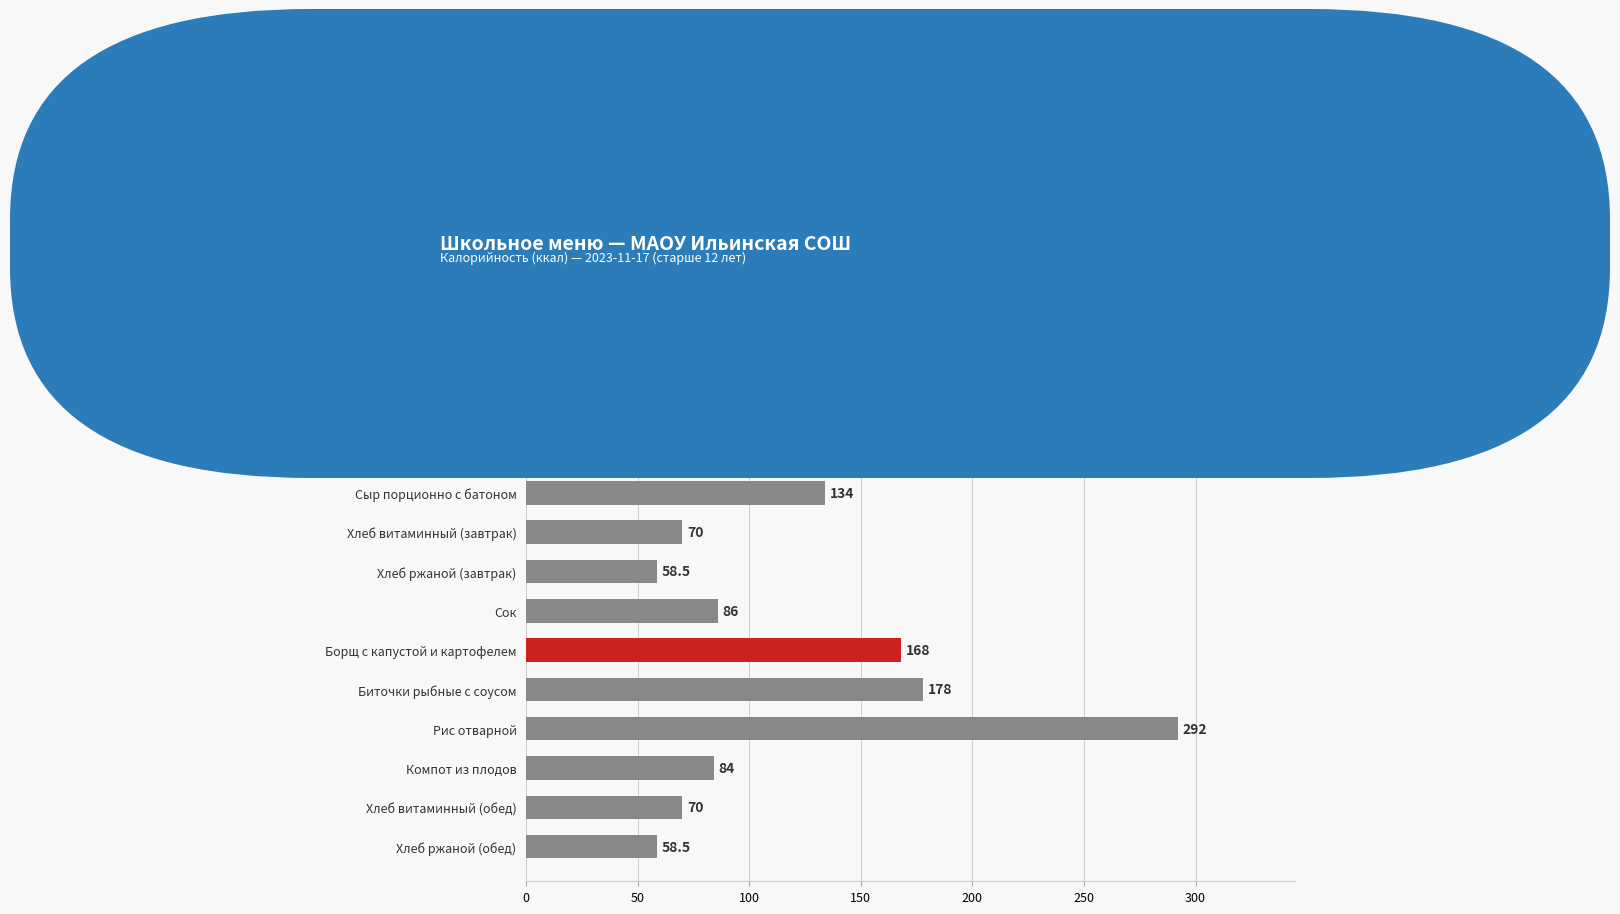

Approximately how many times larger is the value at Каша рисовая молочная compared to Хлеб ржаной (завтрак)?

3.7